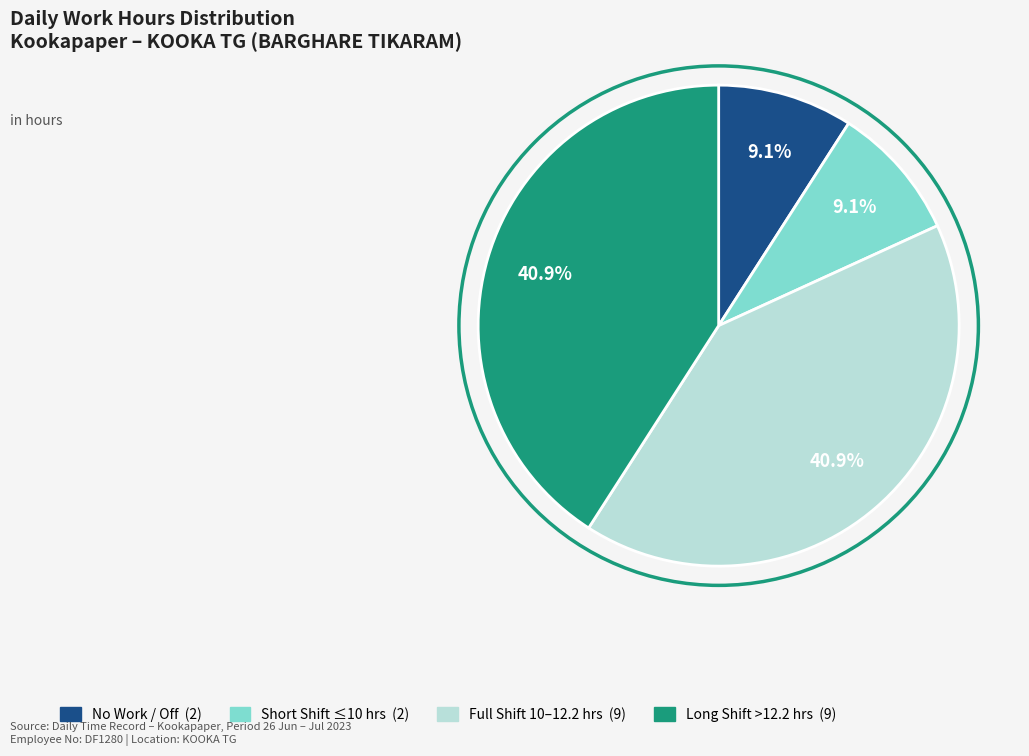

Is there a majority slice in this chart?

No